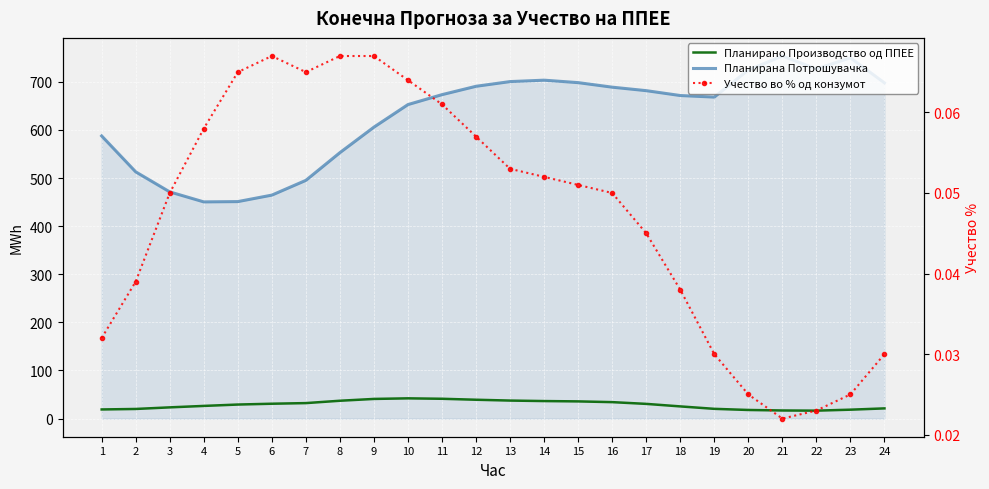

The value of Планирано Производство од ППЕЕ at 15 is 14.8. True or false?

False